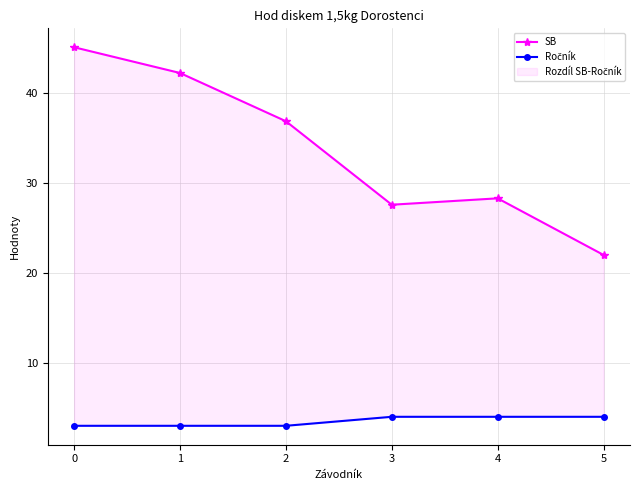

Which series changed the most between 1 and 2?

SB